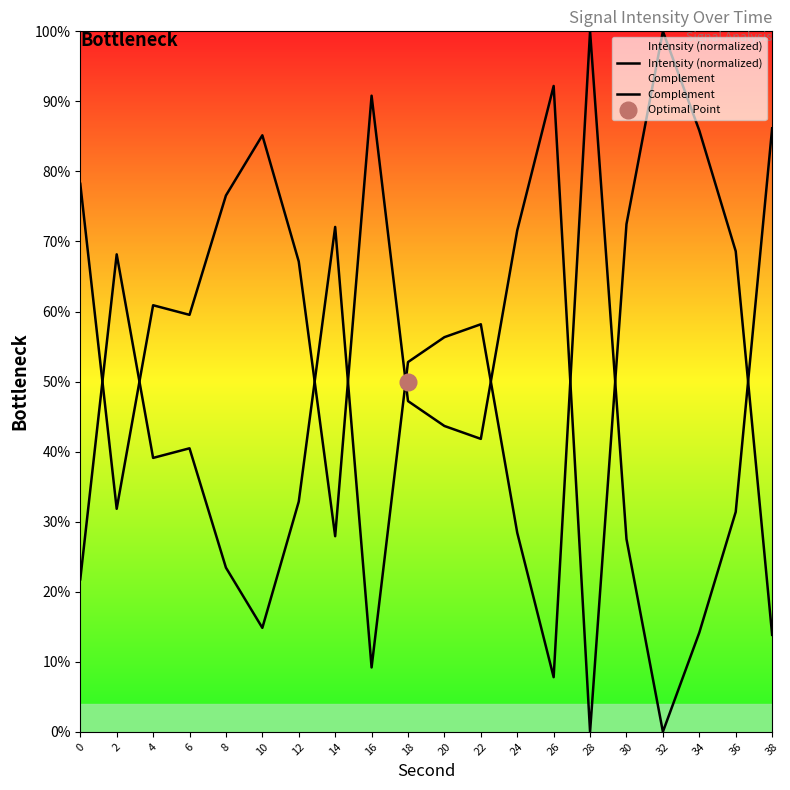

How many lines are shown in the chart?

2